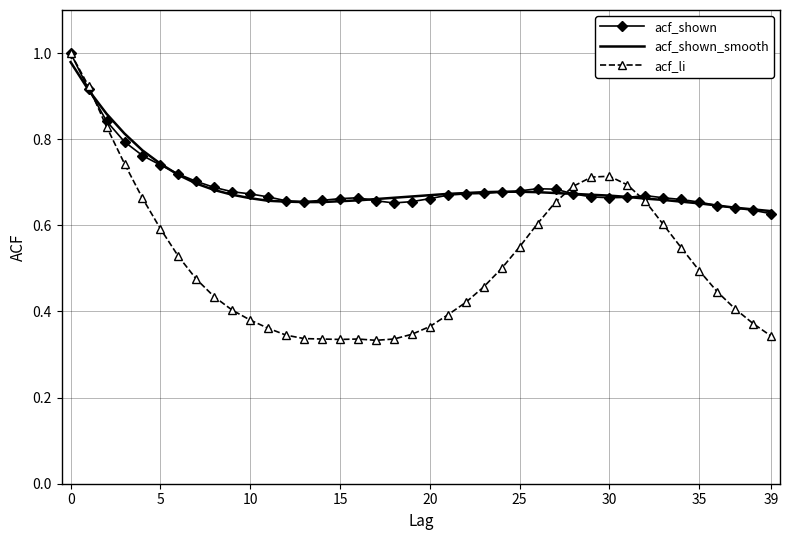

Which series has the widest spread of values?

acf_li